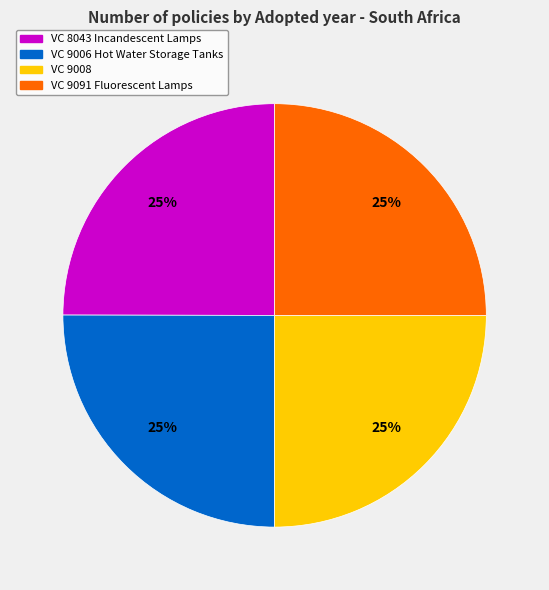

Does any single category account for the majority?

No